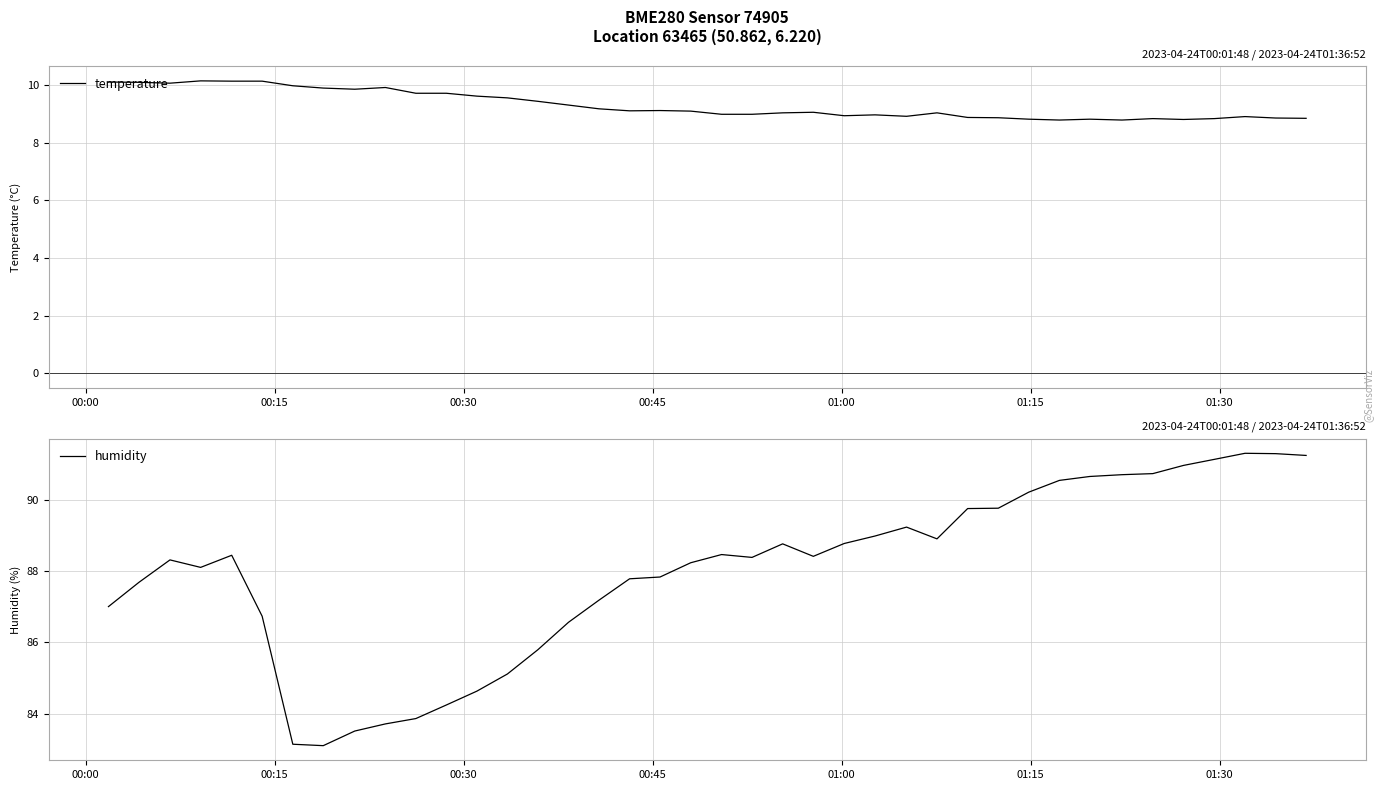

What is the label of the 3rd point from the left?

00:30